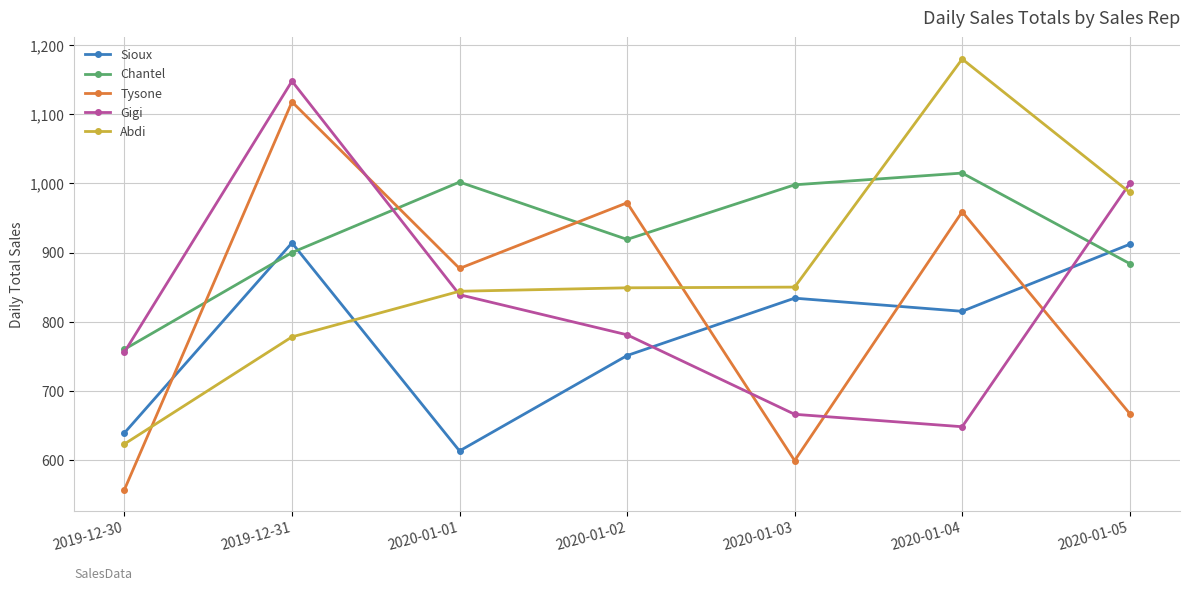

What is the spread (max minus min) of values at 2020-01-03?

399